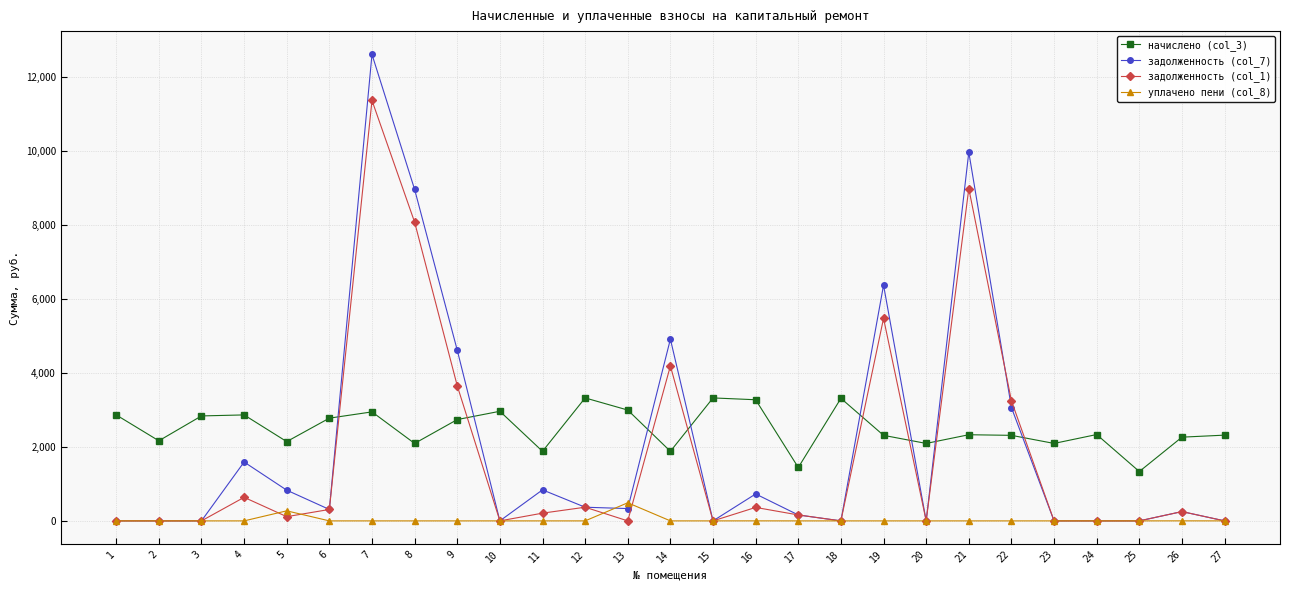

Which series has the widest spread of values?

задолженность (col_7)